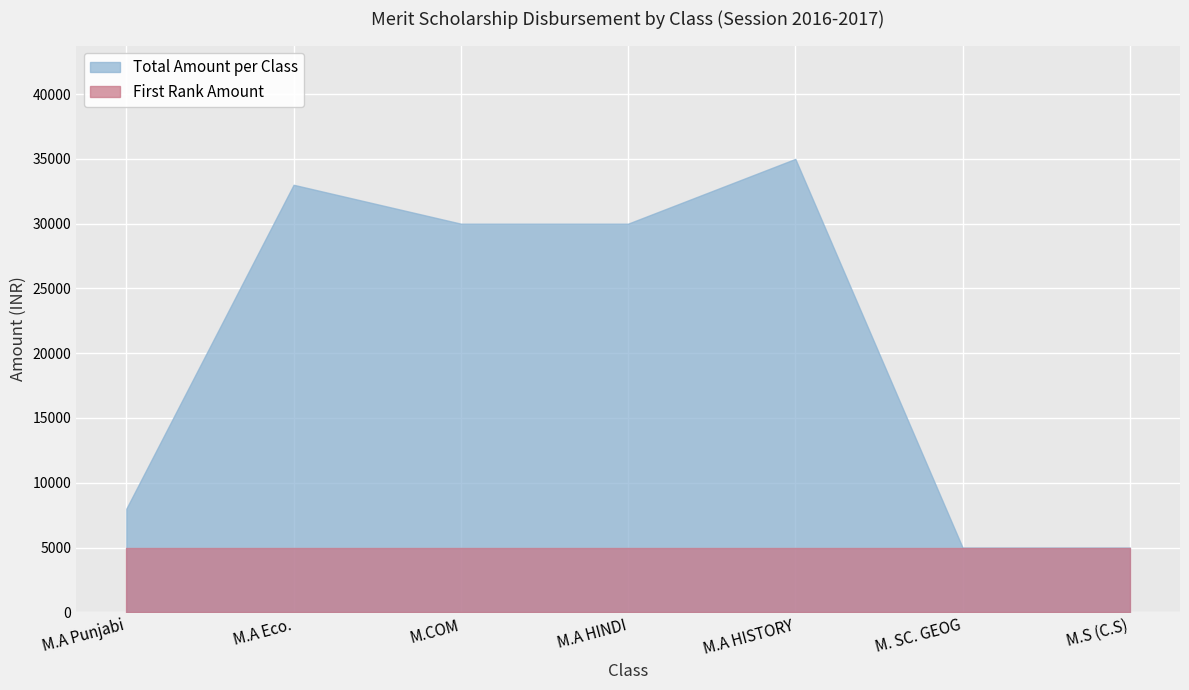

What is the smallest value displayed?

5000